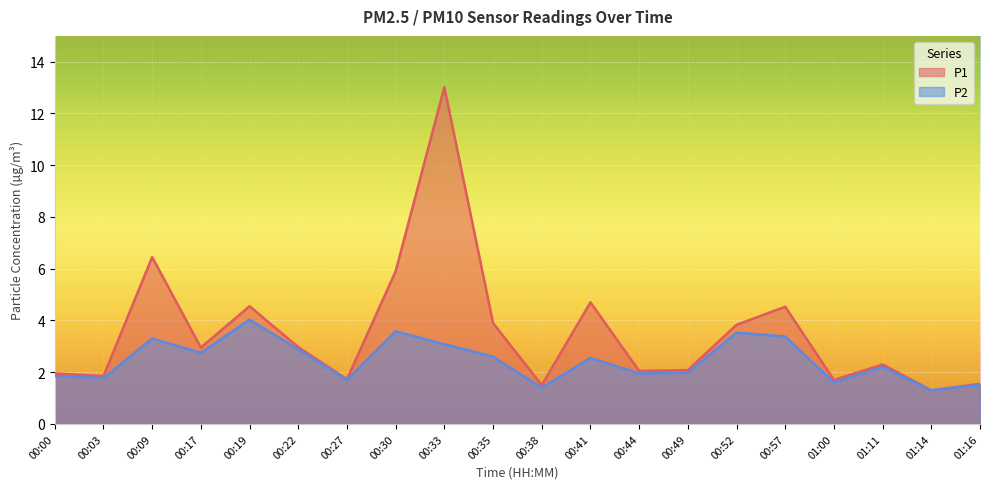

What are all the series names shown in the legend?

P1, P2